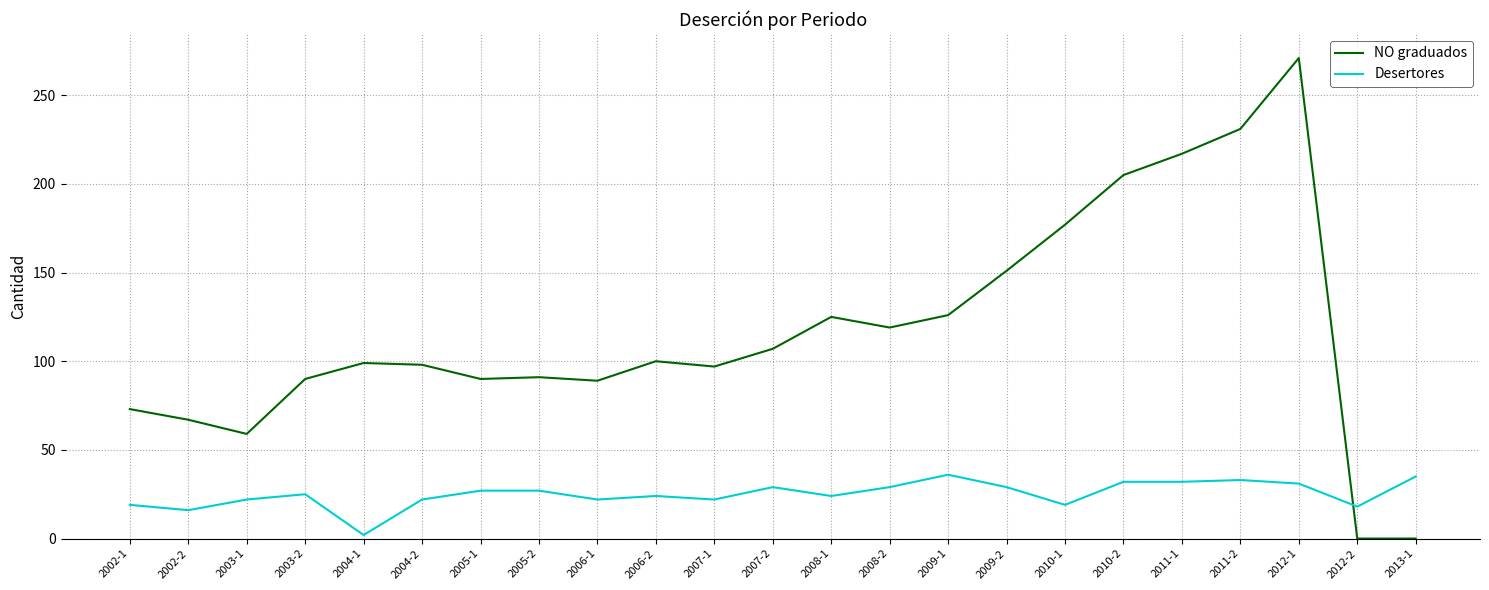

Between which two adjacent categories do NO graduados and Desertores first intersect?

2012-1 and 2012-2